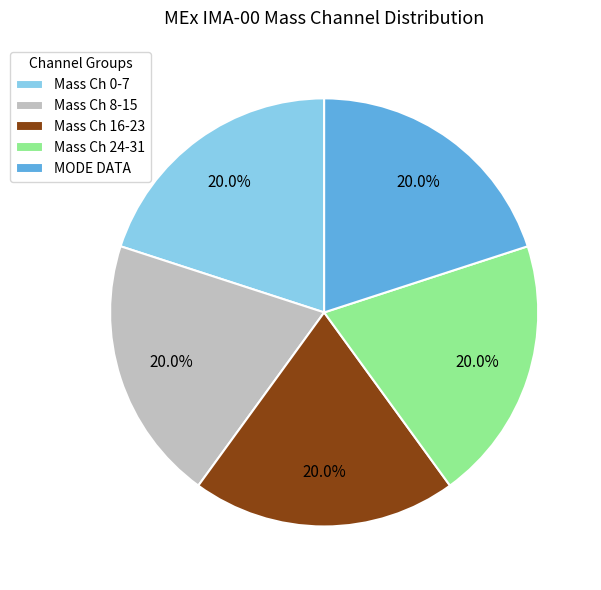

How much of the chart is everything except Mass Ch 24-31?

80.0%